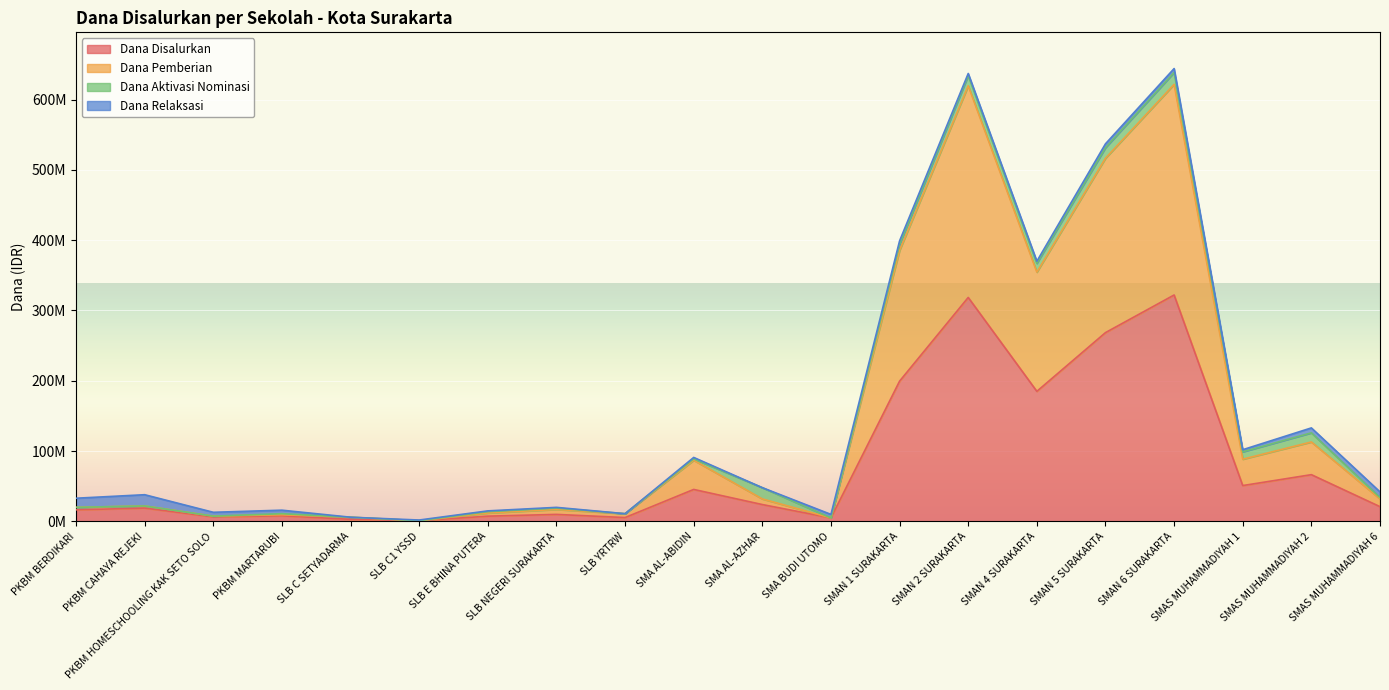

What are all the series names shown in the legend?

Dana Disalurkan, Dana Pemberian, Dana Aktivasi Nominasi, Dana Relaksasi